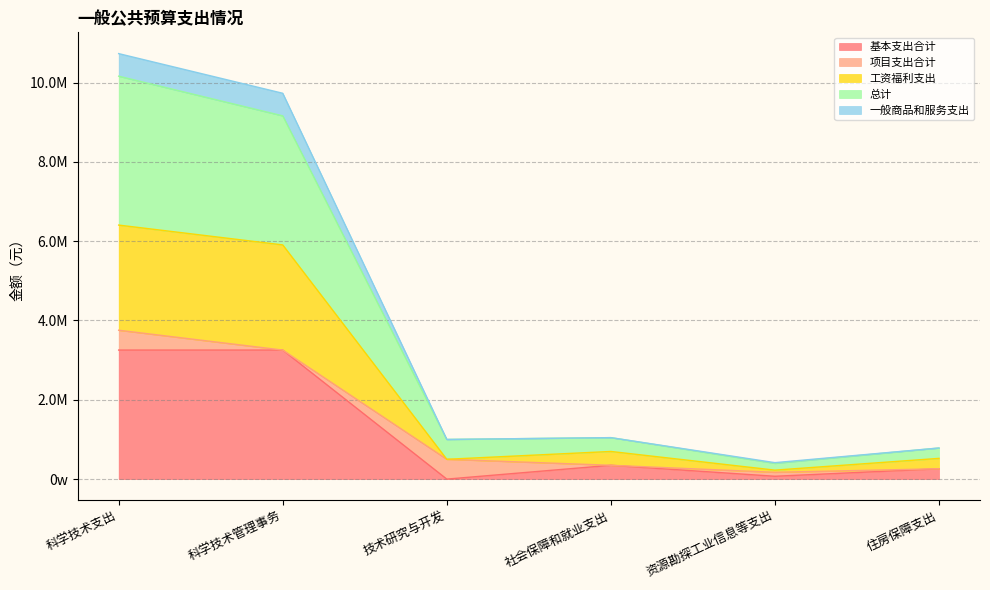

Which category has the lowest value across all series?

技术研究与开发